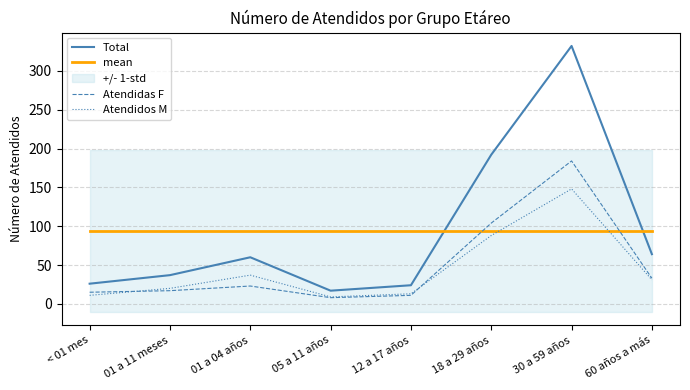

Is this an area chart (filled region under the line)?

No